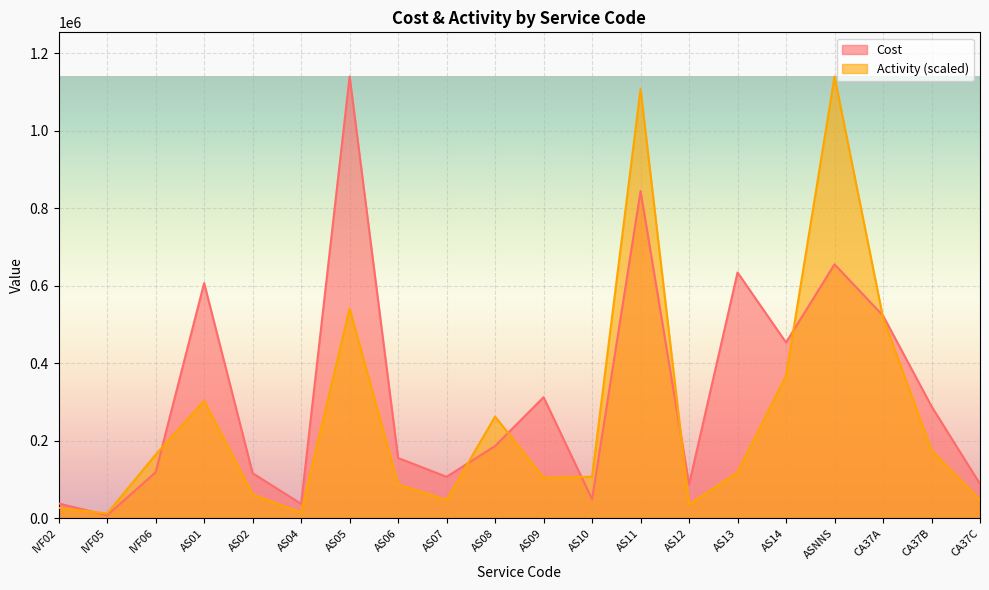

What is the approximate value of Cost at CA37A?

522966.0